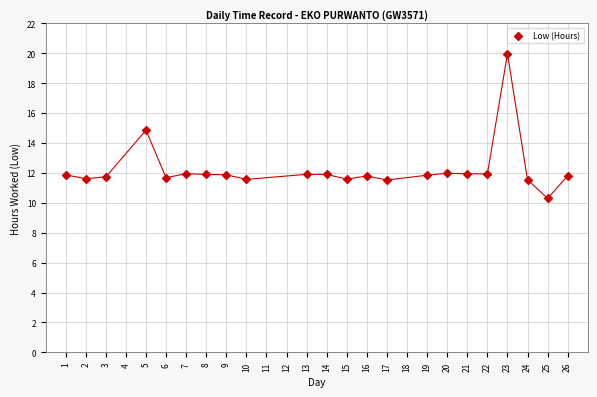

What is the range of Y values (max minus min)?

9.7